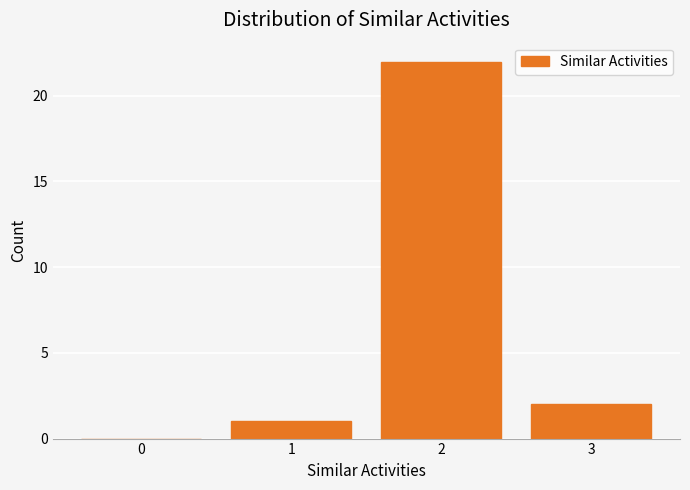

Reading right to left, list all the values displayed in this chart.

3=2	2=22	1=1	0=0